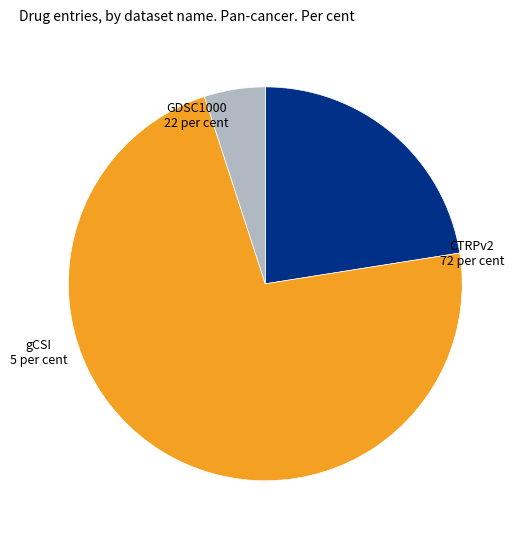

Is there a majority slice in this chart?

Yes